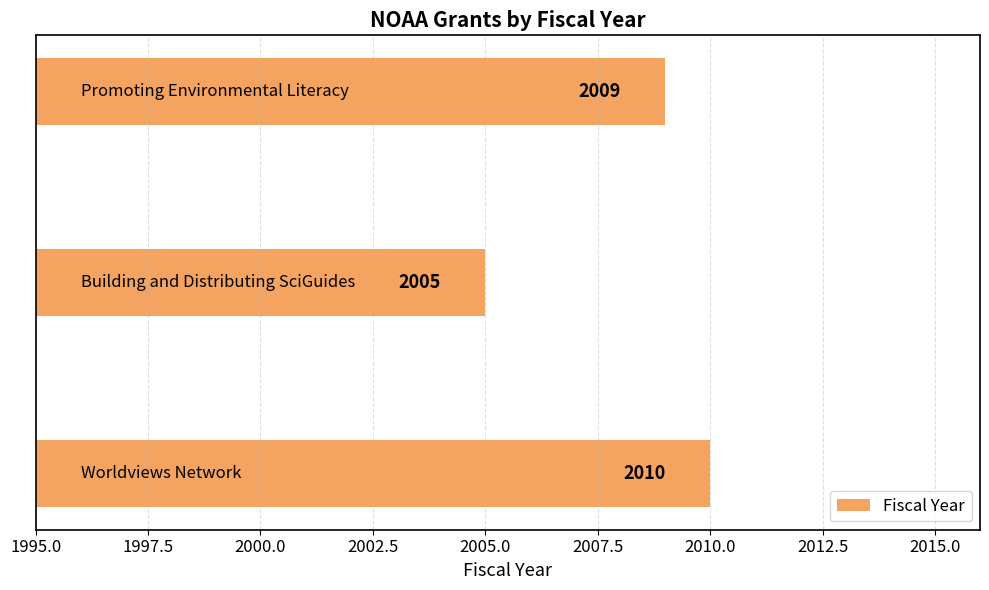

What is the minimum value shown in the chart?

2005